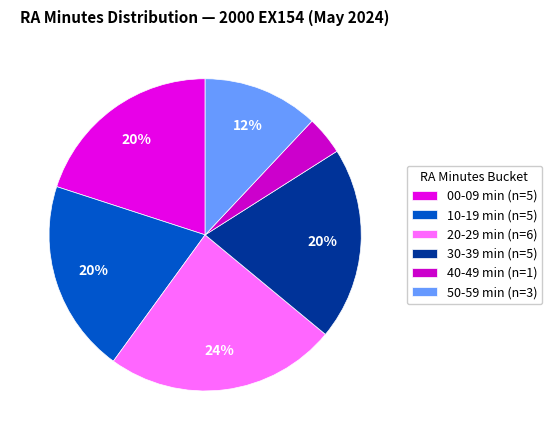

To the nearest percent, what is the difference between the largest and smallest slice percentages?

20%